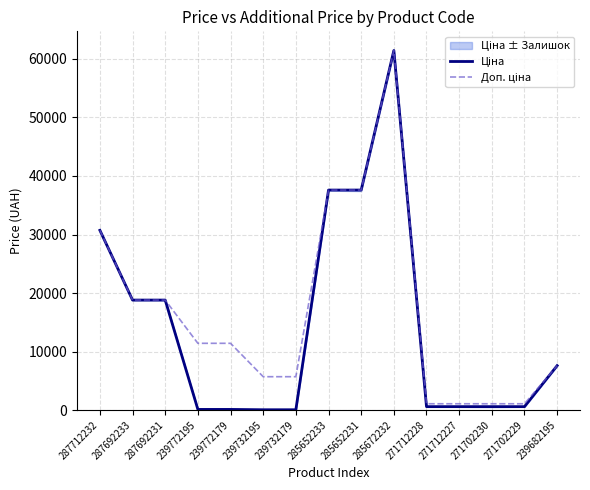

Reading left to right, extract all data points from this chart.

Ціна: 287712232=30717.1	287692233=18796.8	287692231=18796.8	239772195=114.1	239772179=114.1	239732195=57.0	239732179=57.0	285652233=37593.6	285652231=37593.6	285672232=61434.3	271712228=589.9	271712227=589.9	271702230=589.9	271702229=589.9	239682195=7596.5
Доп. ціна: 287712232=30717.1	287692233=18796.8	287692231=18796.8	239772195=11410.0	239772179=11410.0	239732195=5705.0	239732179=5705.0	285652233=37593.6	285652231=37593.6	285672232=61434.3	271712228=1081.7	271712227=1081.7	271702230=1081.7	271702229=1081.7	239682195=7596.5